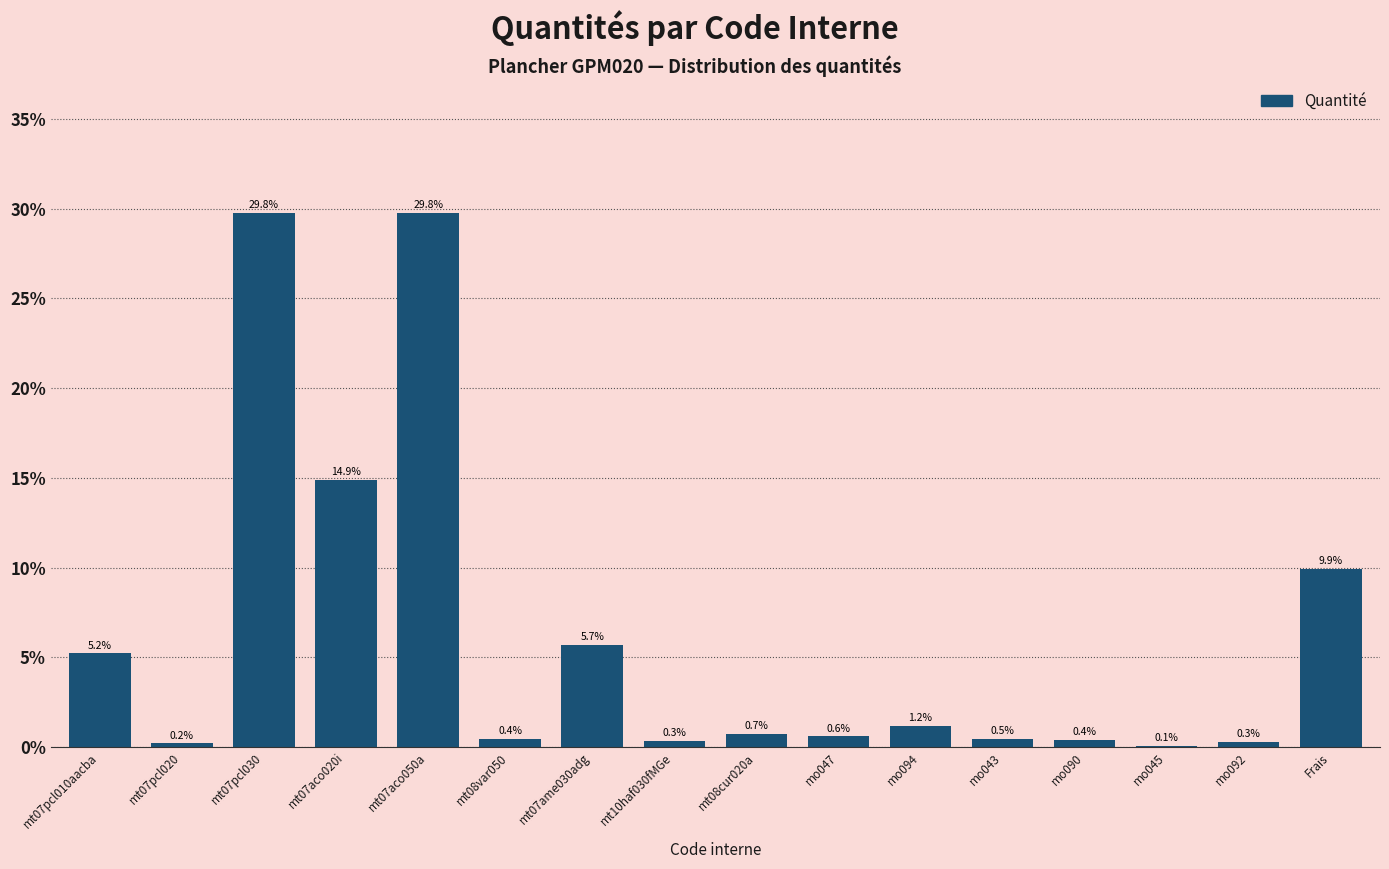

Reading left to right, what are all the values shown in this chart?

mt07pcl010aacba=5.2	mt07pcl020=0.2	mt07pcl030=29.8	mt07aco020i=14.9	mt07aco050a=29.8	mt08var050=0.4	mt07ame030adg=5.7	mt10haf030fMGe=0.3	mt08cur020a=0.7	mo047=0.6	mo094=1.2	mo043=0.5	mo090=0.4	mo045=0.1	mo092=0.3	Frais=9.9